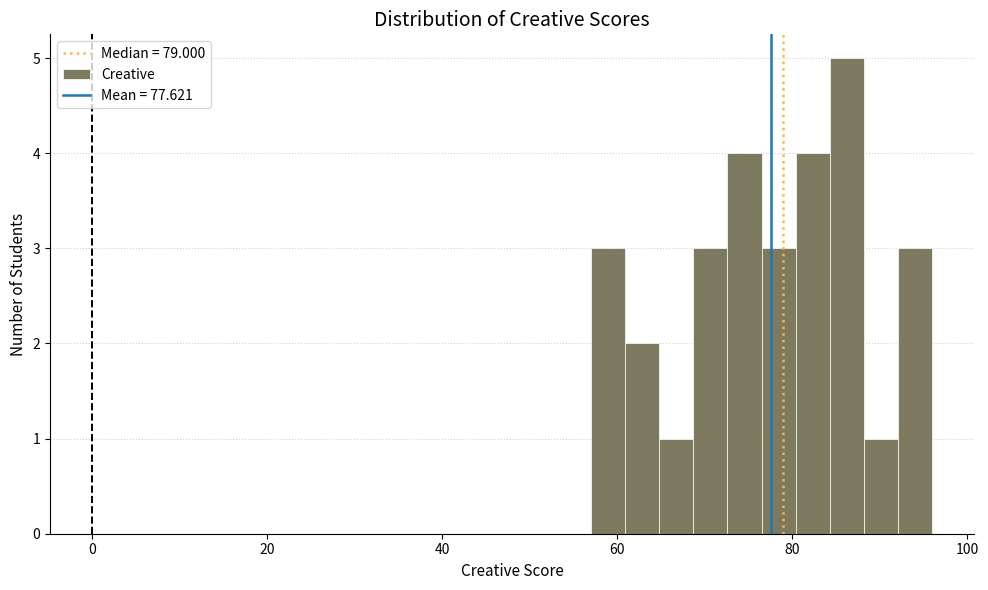

Read against the x-axis, roughly where is the centre of the tallest bar?

86